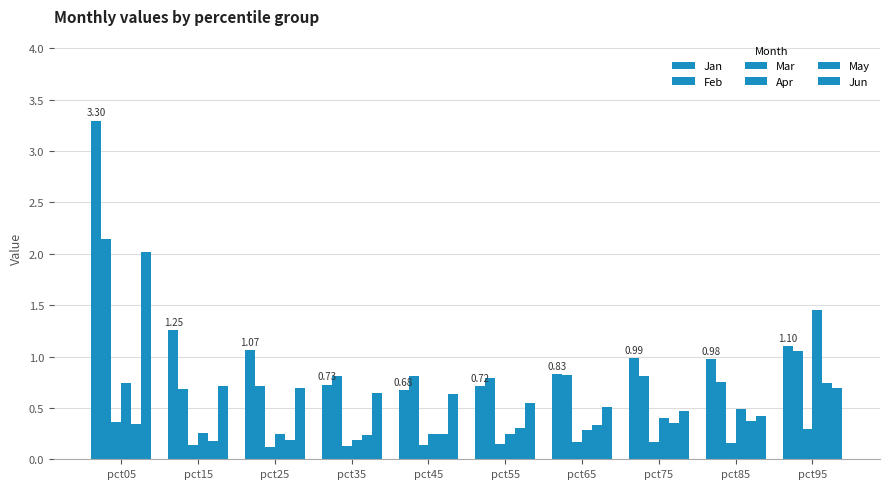

What is the value of the Feb bar at the 9th from the left?

0.7